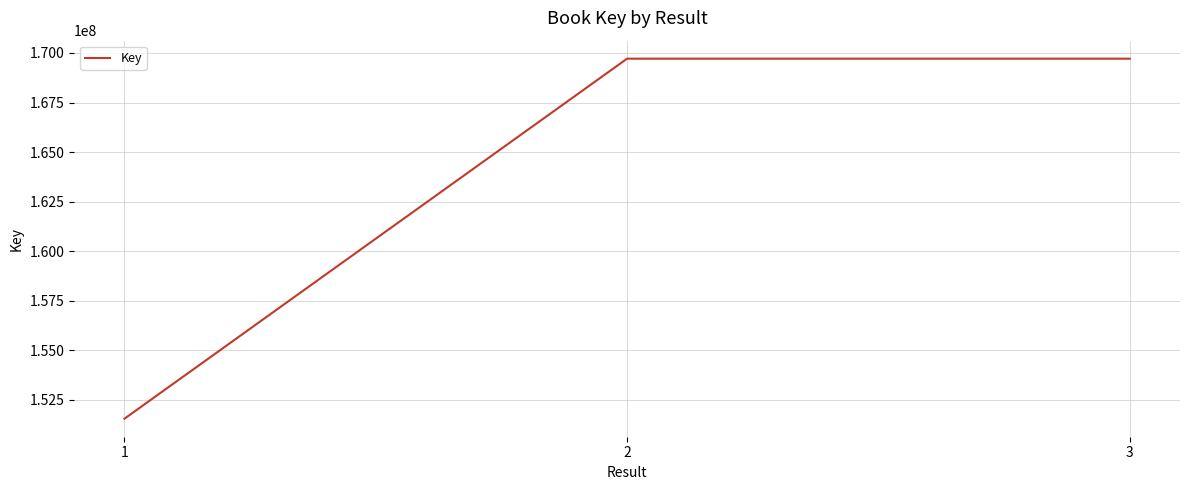

Does the chart have visible grid lines?

Yes